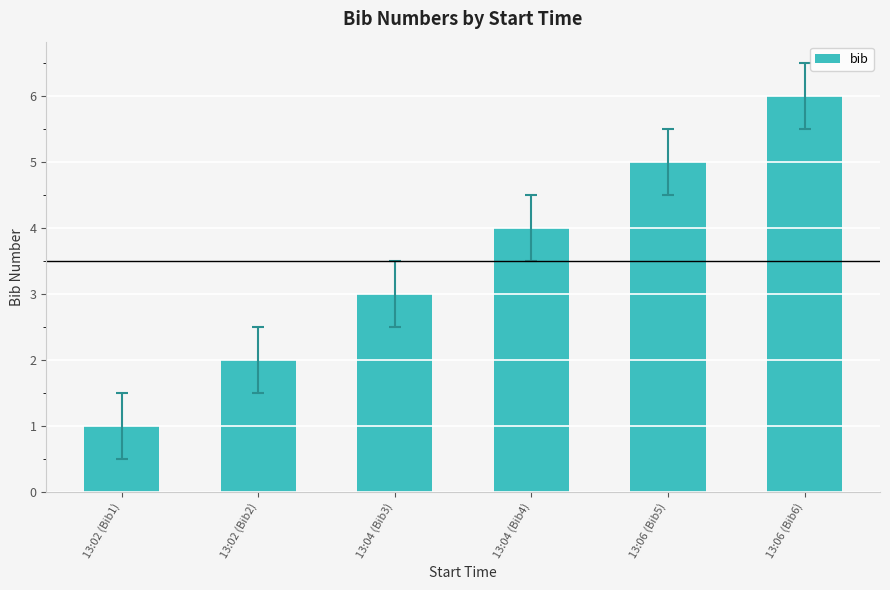

Which label corresponds to the smallest value in the chart?

13:02 (Bib1)